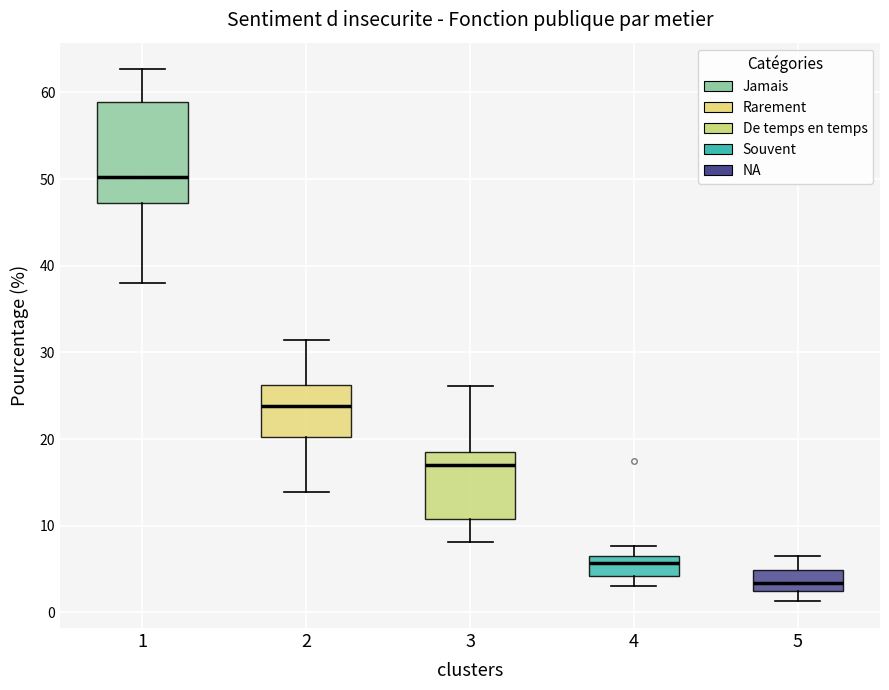

Which box has the lowest median line?

5